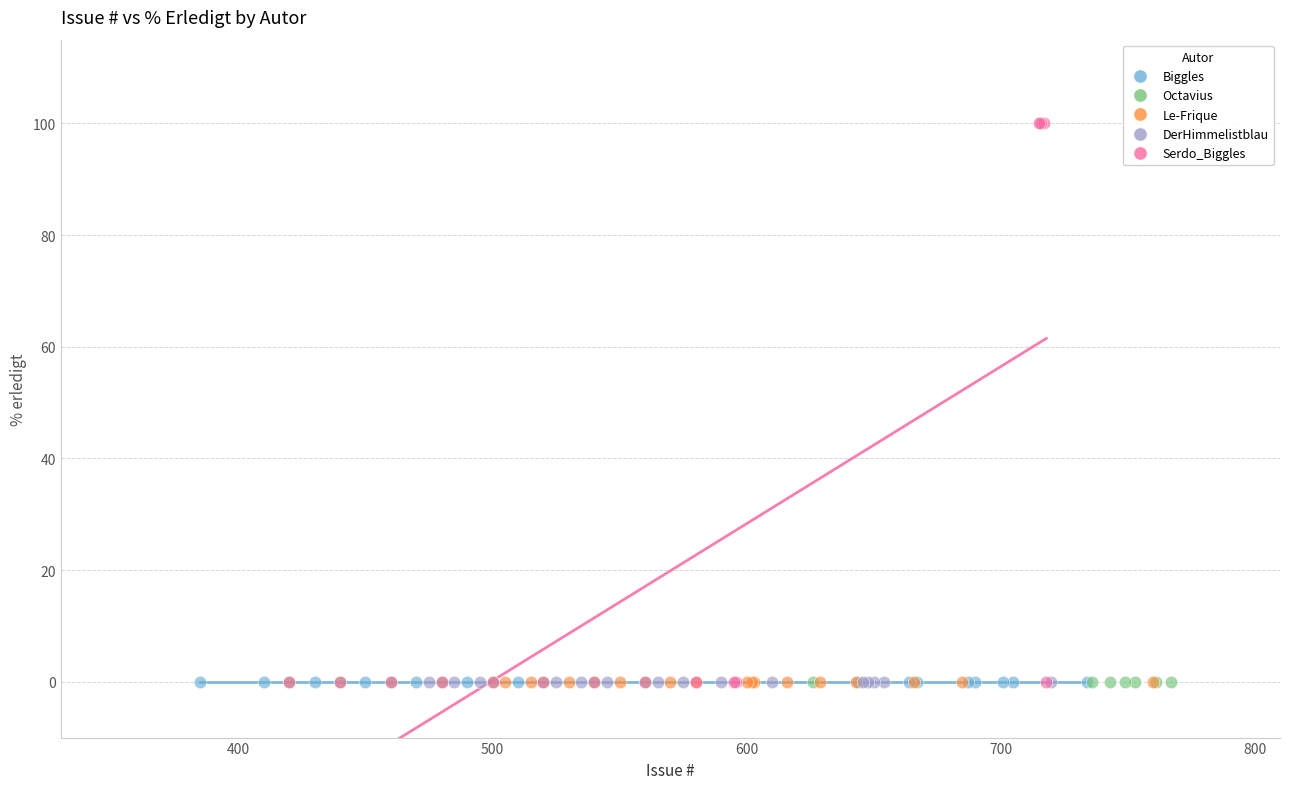

Which series contains the highest Y value?

Serdo_Biggles